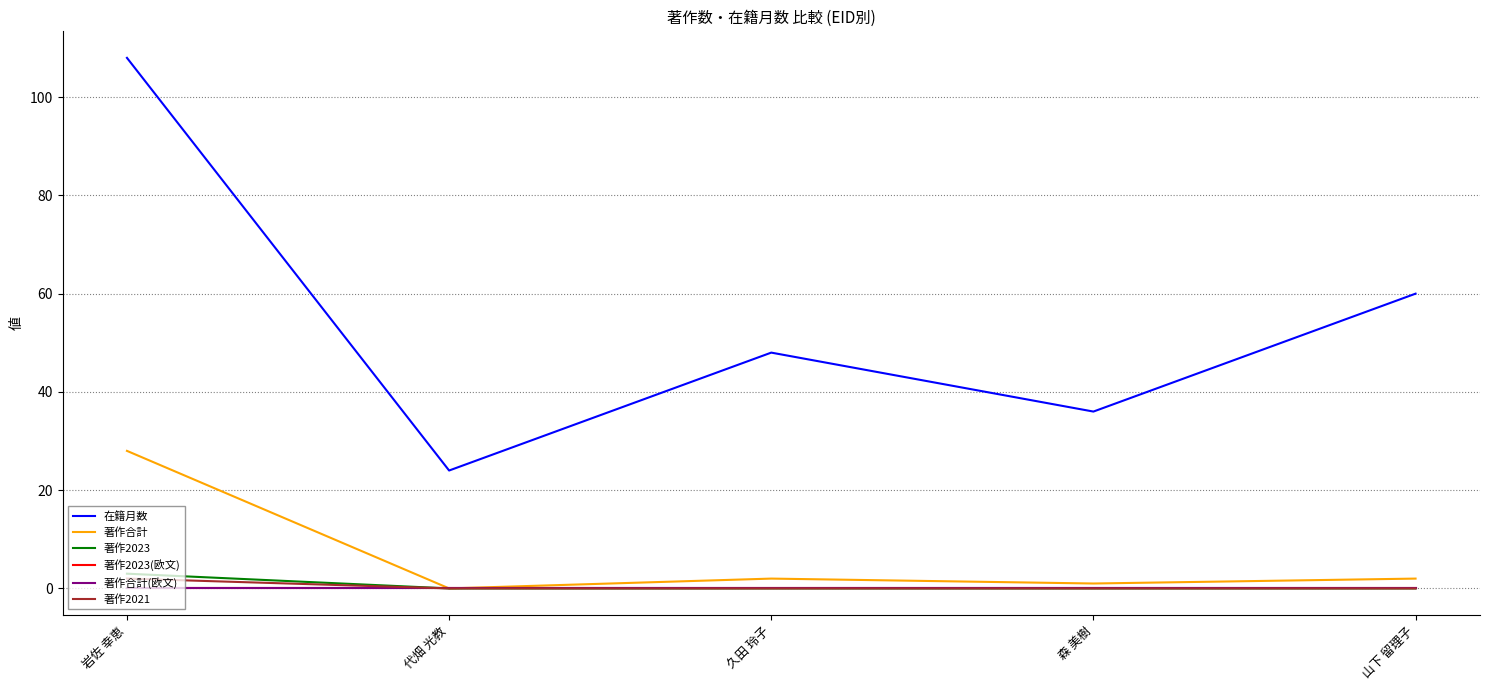

Rank the categories by 著作2023(欧文) value from highest to lowest.

岩佐 幸恵, 代畑 光教, 久田 玲子, 森 美樹, 山下 留理子